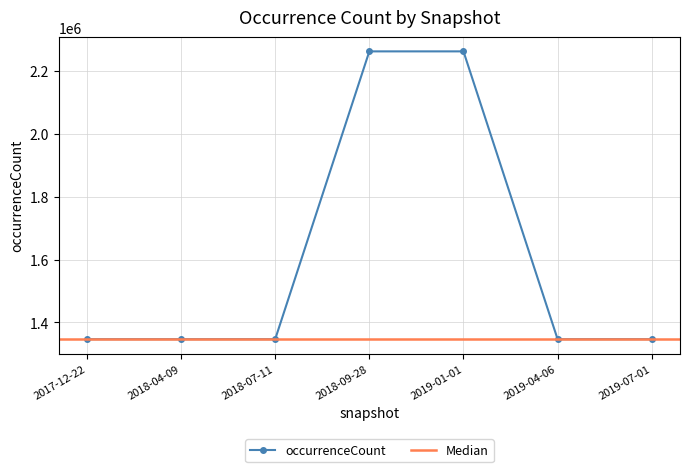

What is the value of the 6th point from the left?

1346772